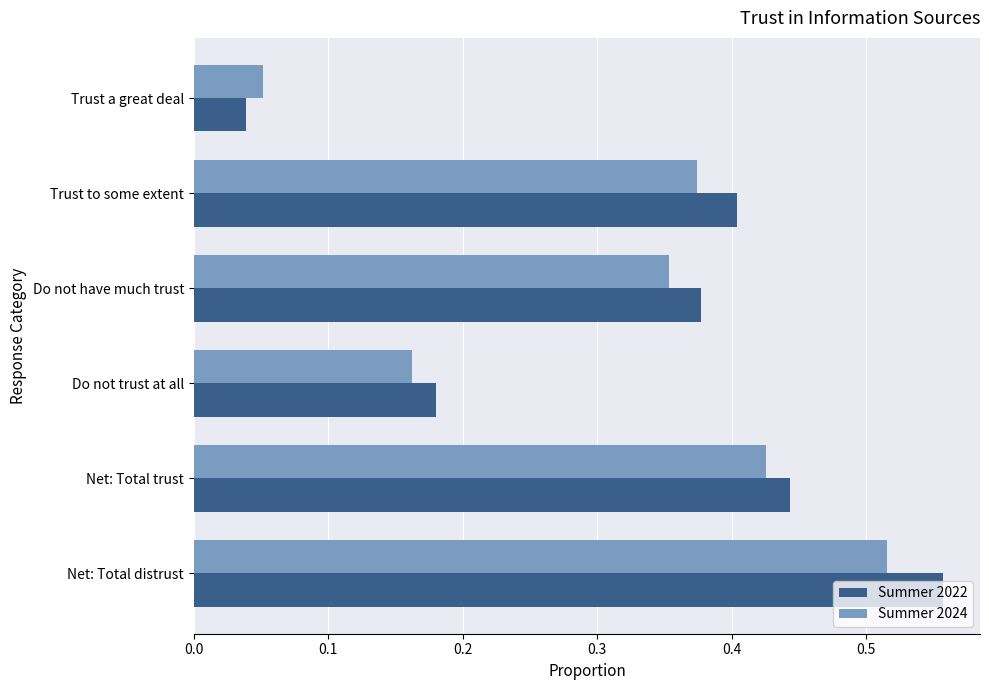

At which category is the sum across all series the highest?

Net: Total distrust